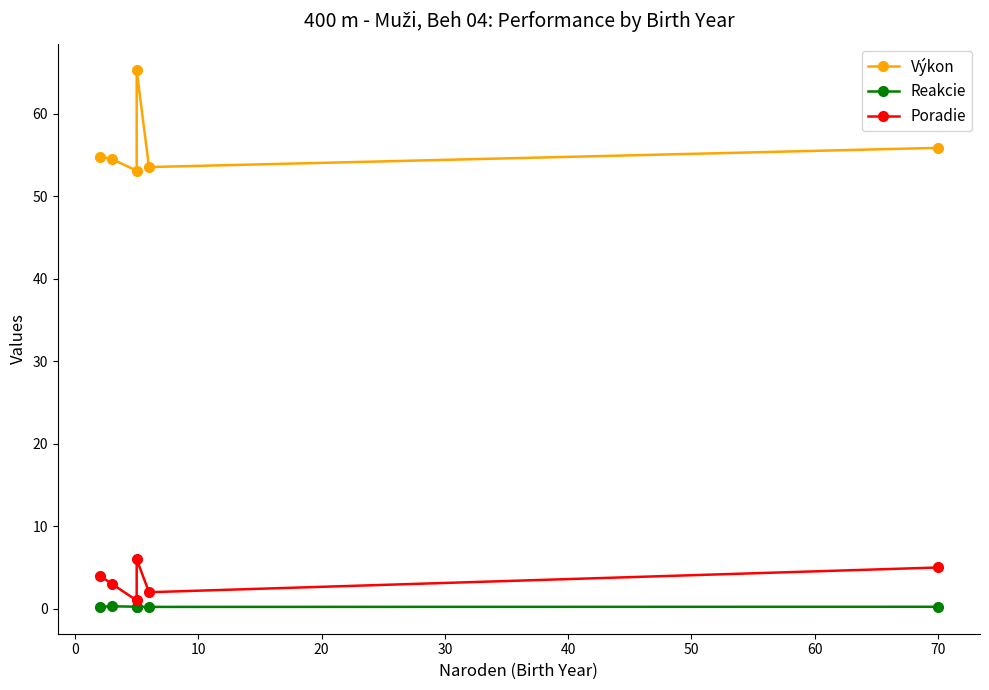

Is this an area chart (filled region under the line)?

No